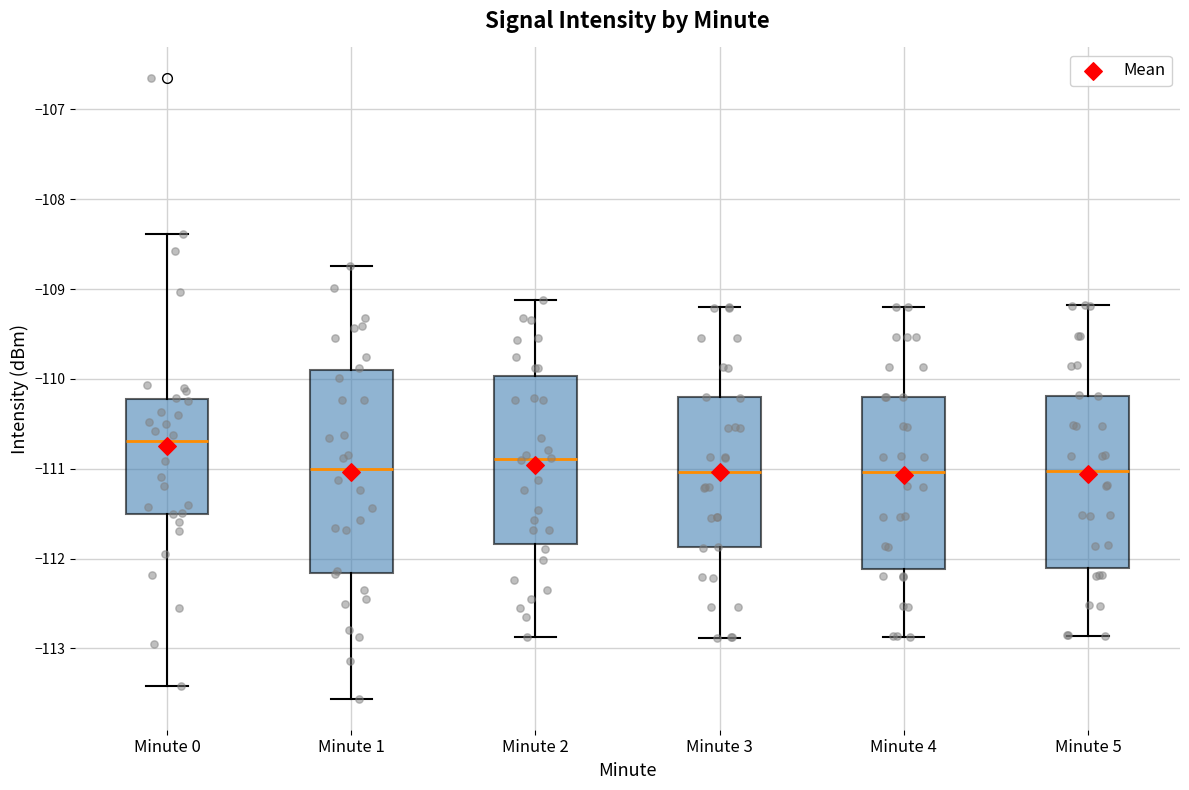

Which box is the tallest, from its lower edge to its upper edge?

Minute 1